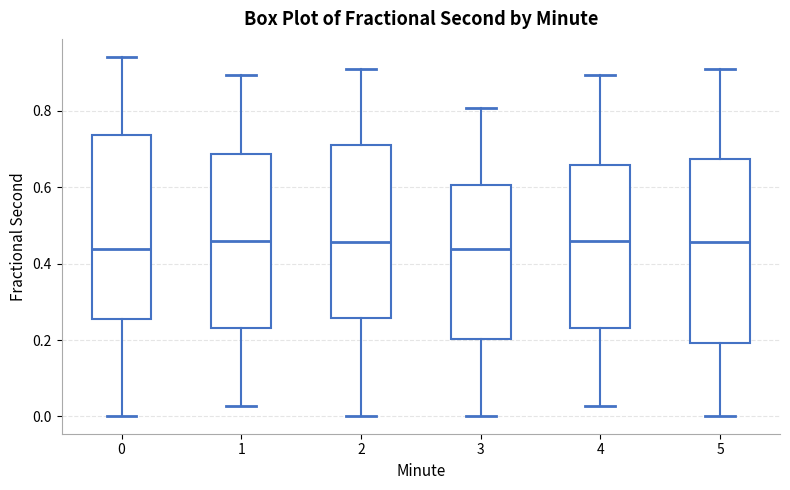

Reading left to right, read every box against the y-axis: the position of its median line, the range the box covers, and the ends of its whiskers. The values are not printed on the chart, so give them approximately, as read against the axis.

0: median 0.44, box 0.26 to 0.74, whiskers 0.00 to 0.94
1: median 0.46, box 0.24 to 0.68, whiskers 0.02 to 0.90
2: median 0.46, box 0.26 to 0.72, whiskers 0.00 to 0.90
3: median 0.44, box 0.20 to 0.60, whiskers 0.00 to 0.80
4: median 0.46, box 0.24 to 0.66, whiskers 0.02 to 0.90
5: median 0.46, box 0.20 to 0.68, whiskers 0.00 to 0.90